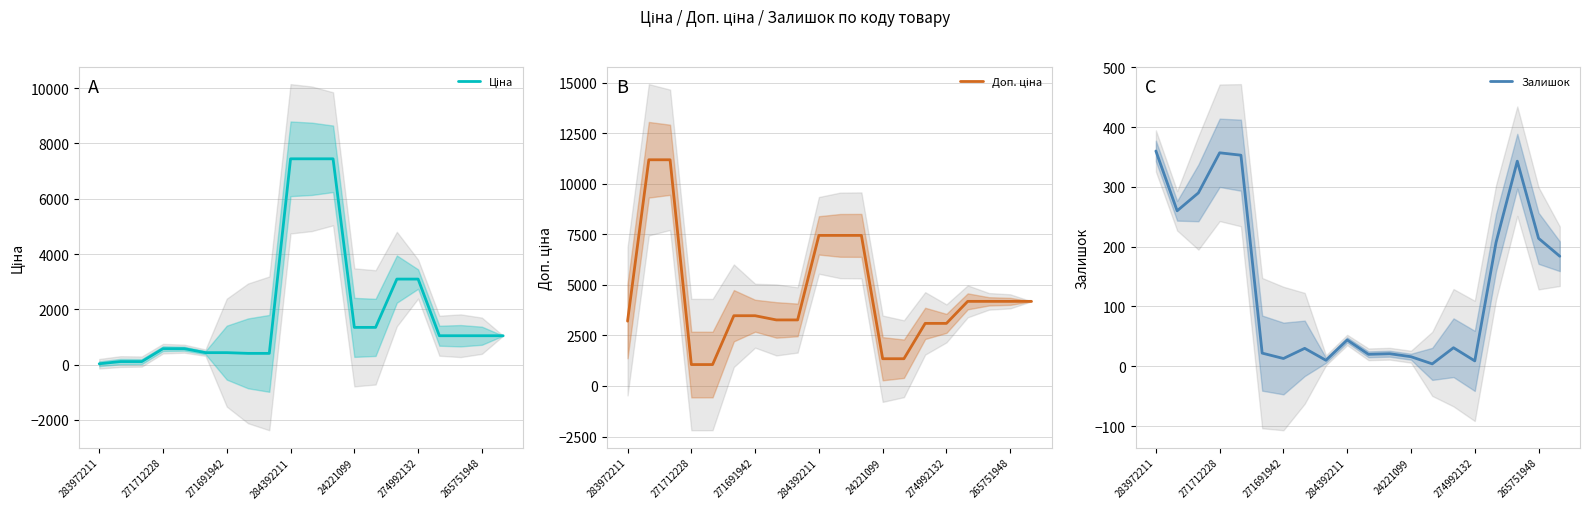

What is the value of the Залишок point at the 15th from the left?

31.0